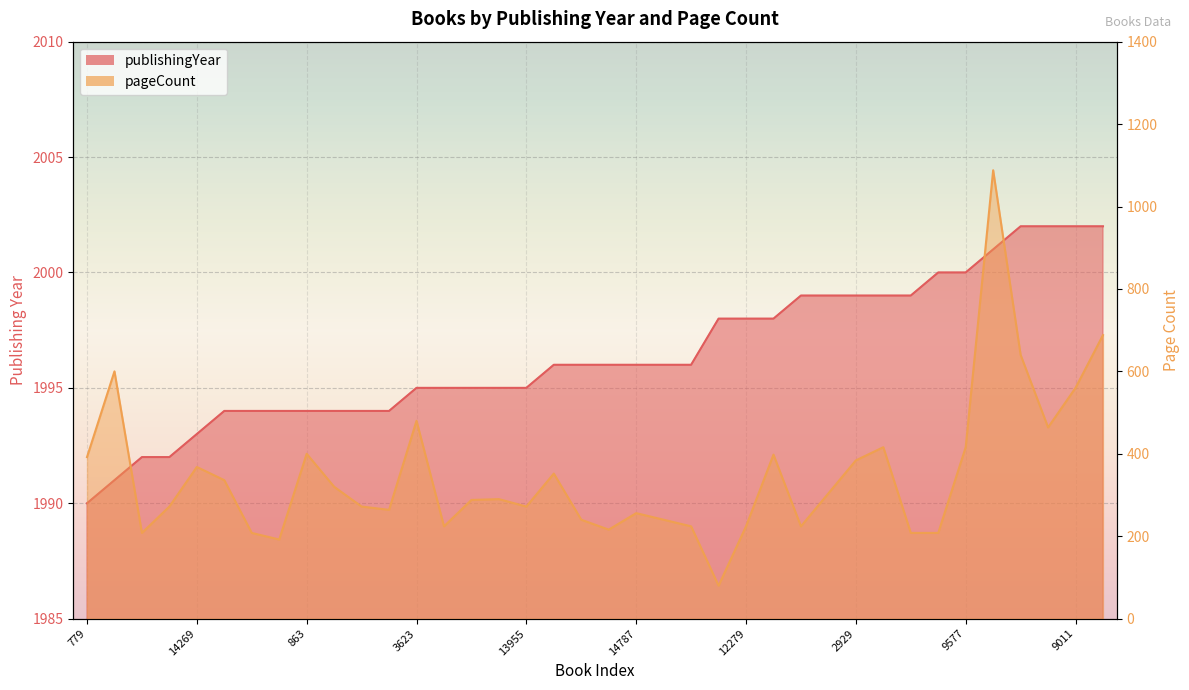

Which series has the largest range (max minus min)?

pageCount